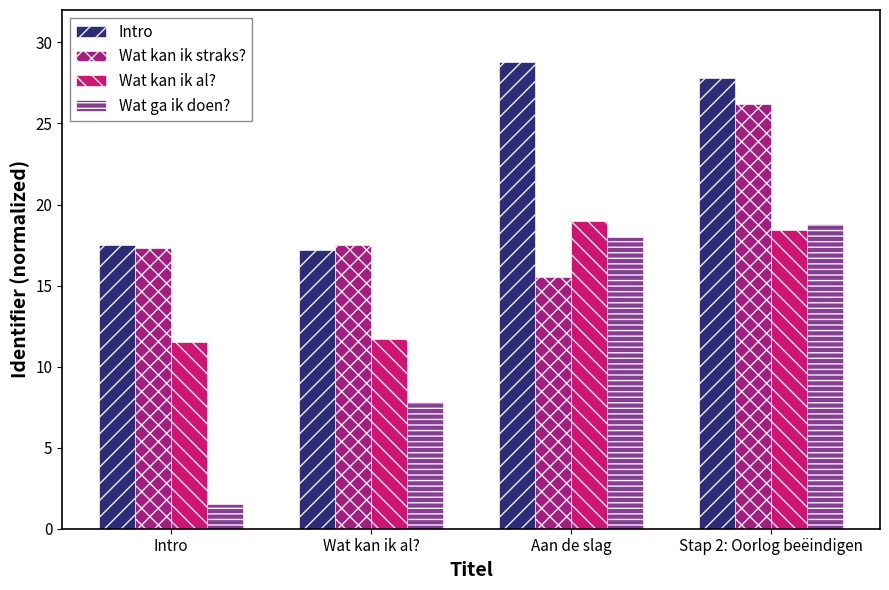

Rank the series at Wat kan ik al? from highest to lowest value.

Wat kan ik straks?, Intro, Wat kan ik al?, Wat ga ik doen?